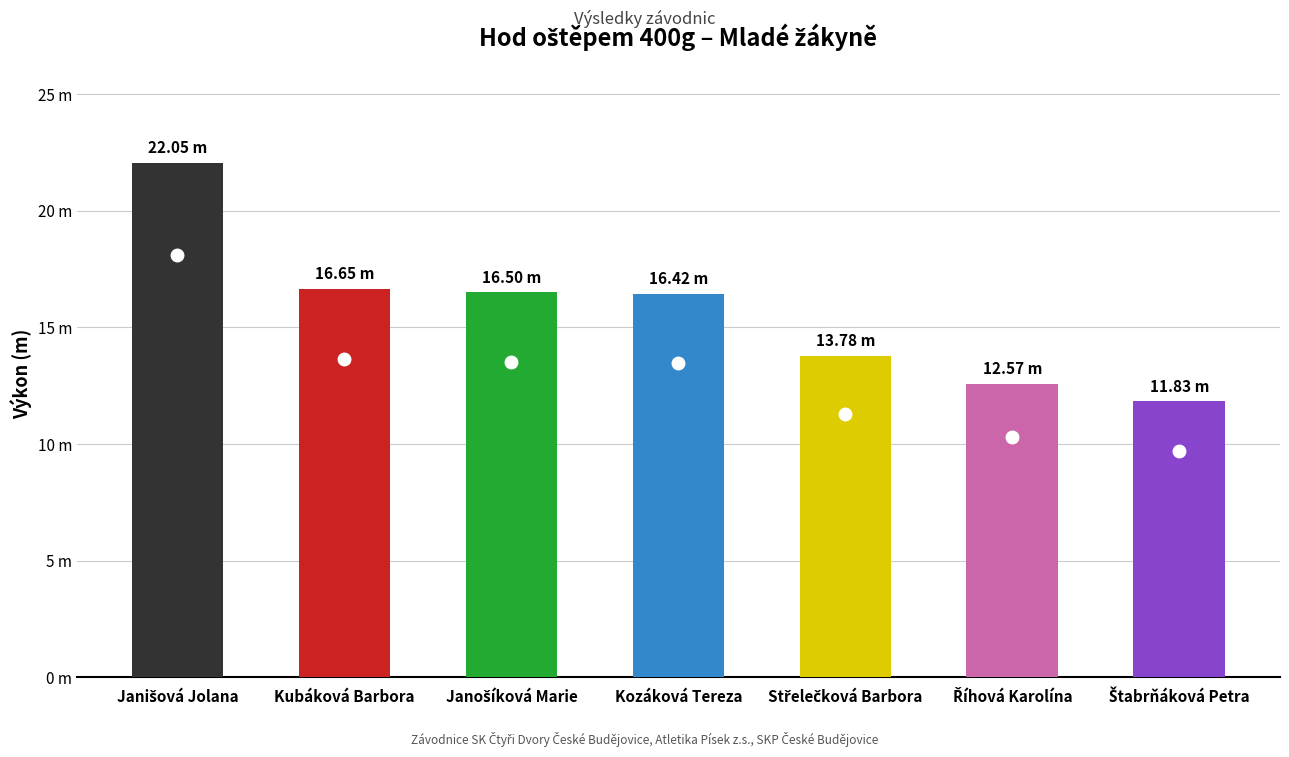

At which label is the value closest to 16?

Kozáková Tereza